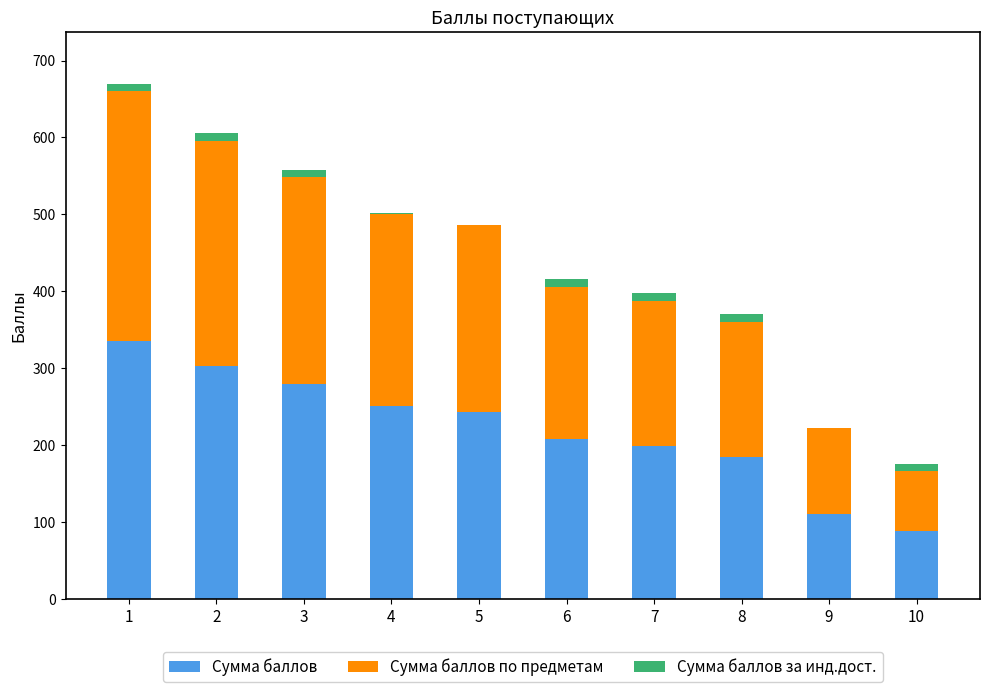

What is the difference between the Сумма баллов values at 10 and 9?

23